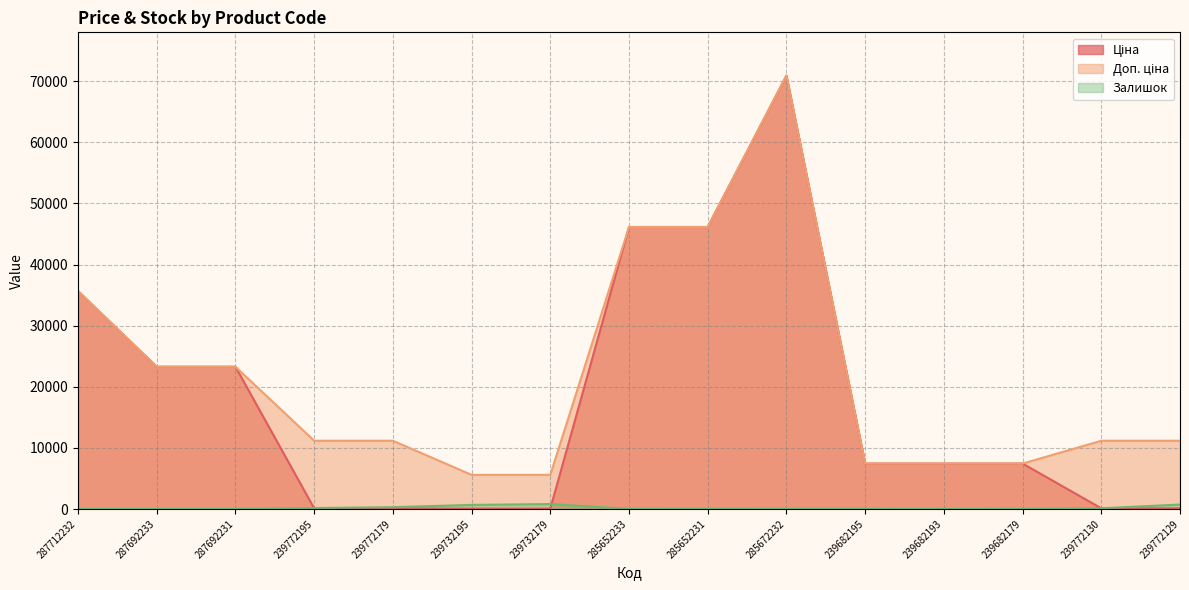

Reading left to right, extract all data points from this chart.

Ціна: 35659.4	23278.2	23278.2	111.7	111.7	55.9	55.9	46143.9	46143.9	70906.0	7436.2	7436.2	7436.2	111.7	111.7
Доп. ціна: 35659.4	23278.2	23278.2	11169.0	11169.0	5585.0	5585.0	46143.9	46143.9	70906.0	7436.2	7436.2	7436.2	11169.0	11169.0
Залишок: 0.0	0.0	0.0	160.0	300.0	670.0	811.0	16.0	24.0	16.0	16.0	0.0	20.0	118.0	730.0